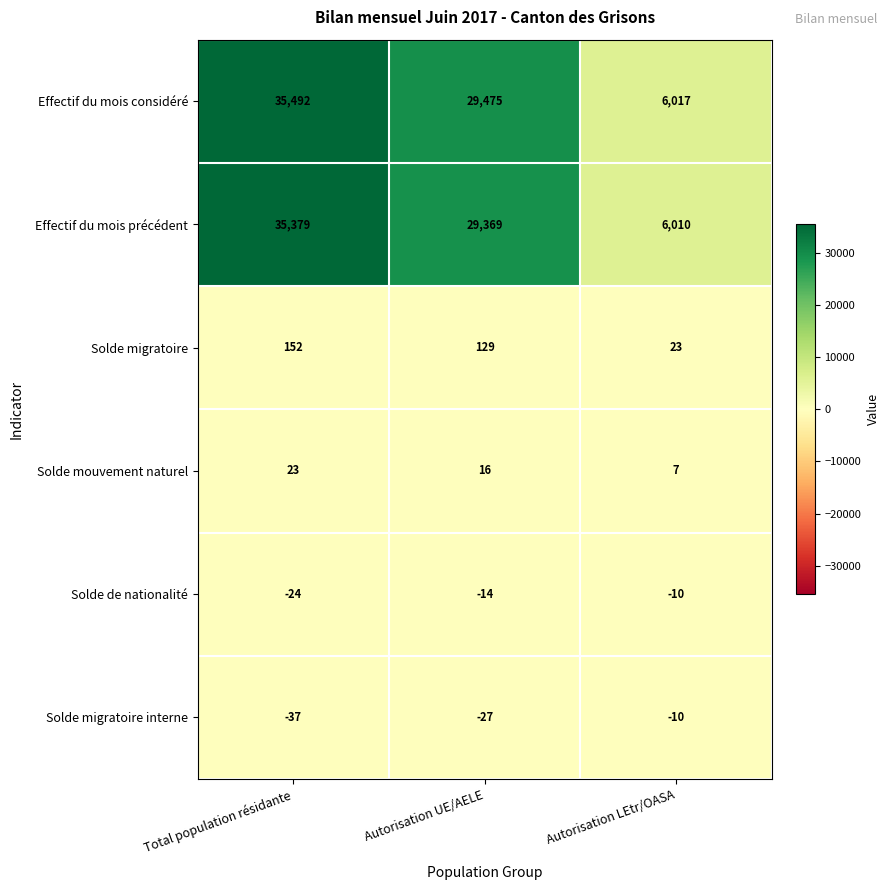

Which series has the widest spread of values?

Effectif du mois considéré